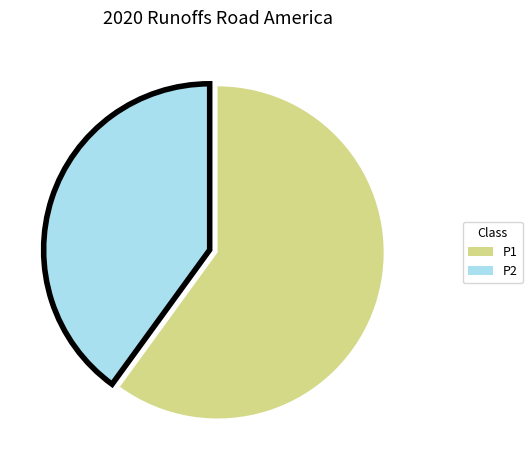

Is there any slice that represents more than half of the pie?

Yes